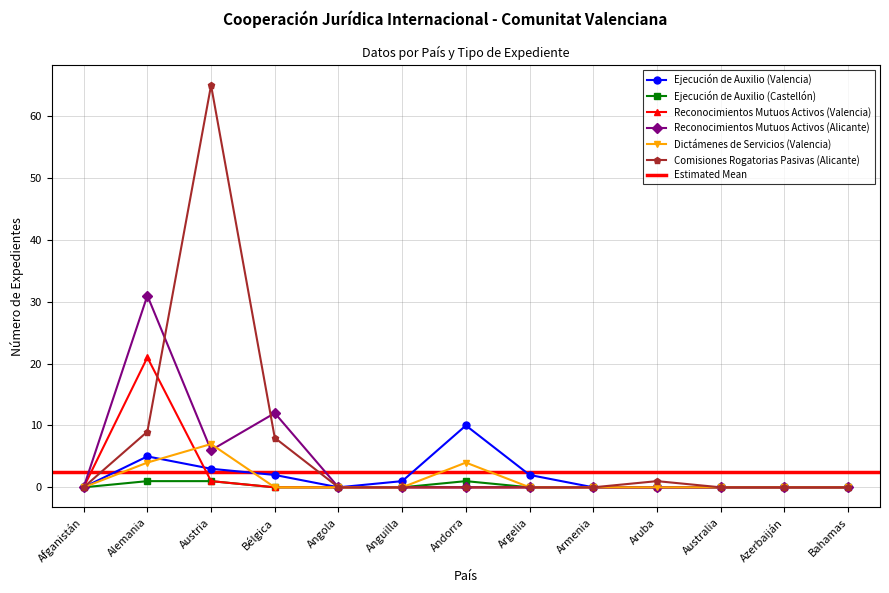

The Reconocimientos Mutuos Activos (Valencia) series shows -11 at Argelia. True or false?

False